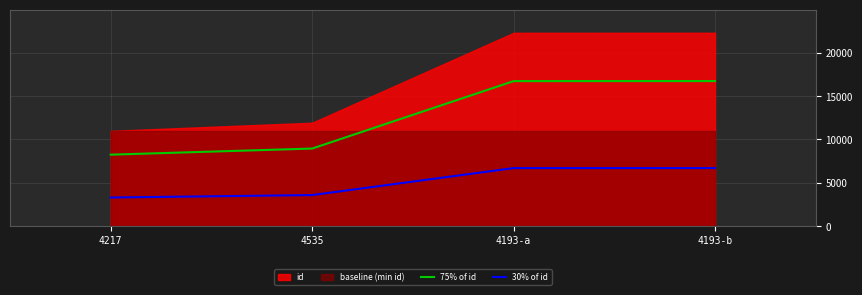

Is it true that 75% of id equals 16735.5 at 4193-a?

True